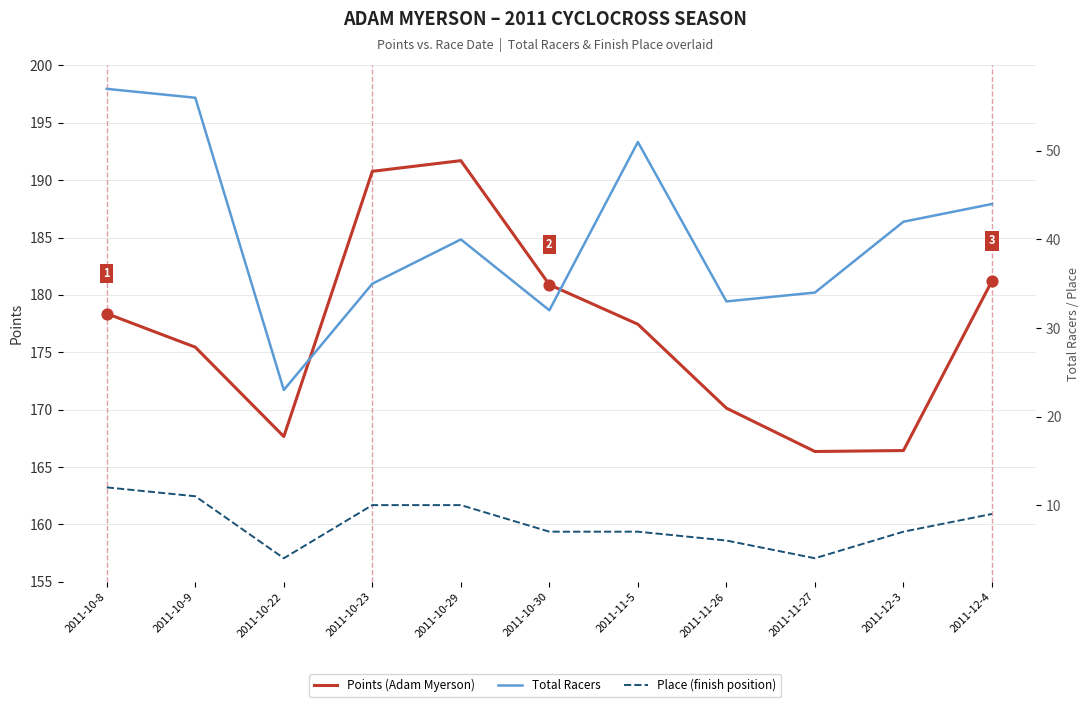

Which series reaches the maximum Y coordinate?

Points (Adam Myerson)